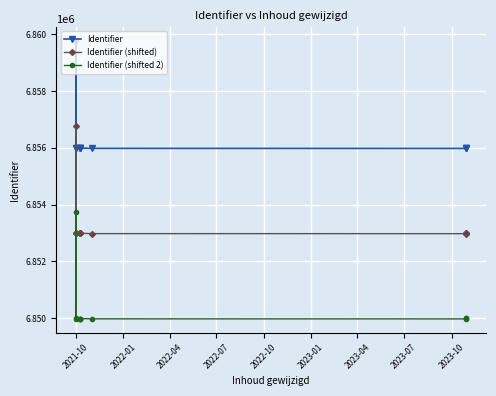

At which label is Identifier (shifted 2) closest to 6851867?

2021-10